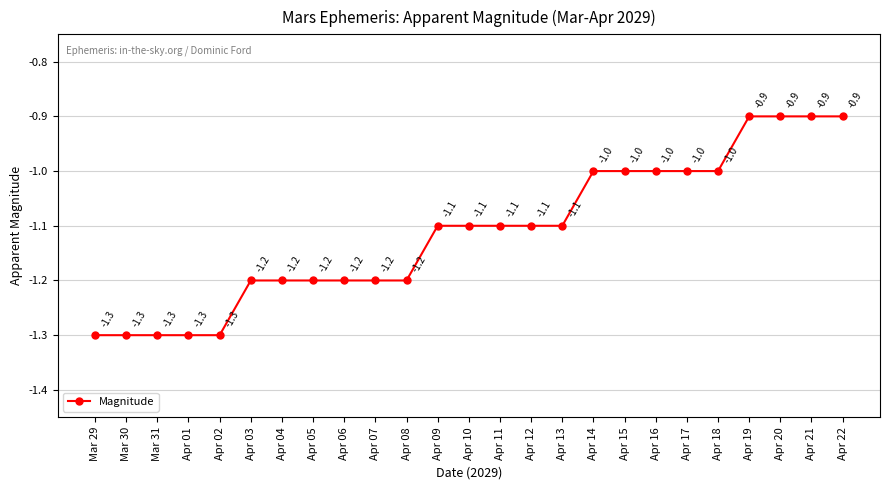

Count the values in the range -1 to 0.

9